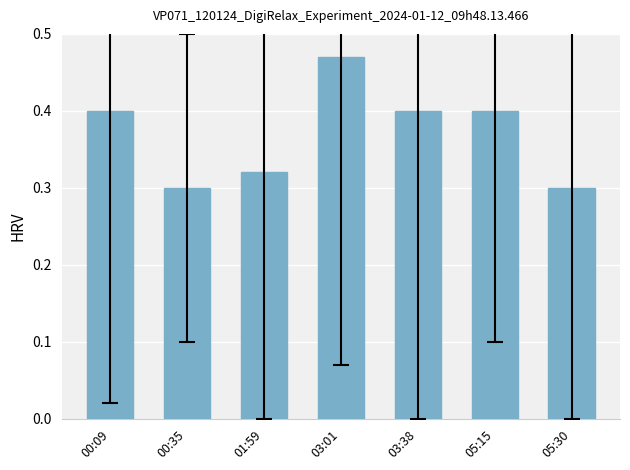

The chart shows a value of 0.1 at 03:38. True or false?

False